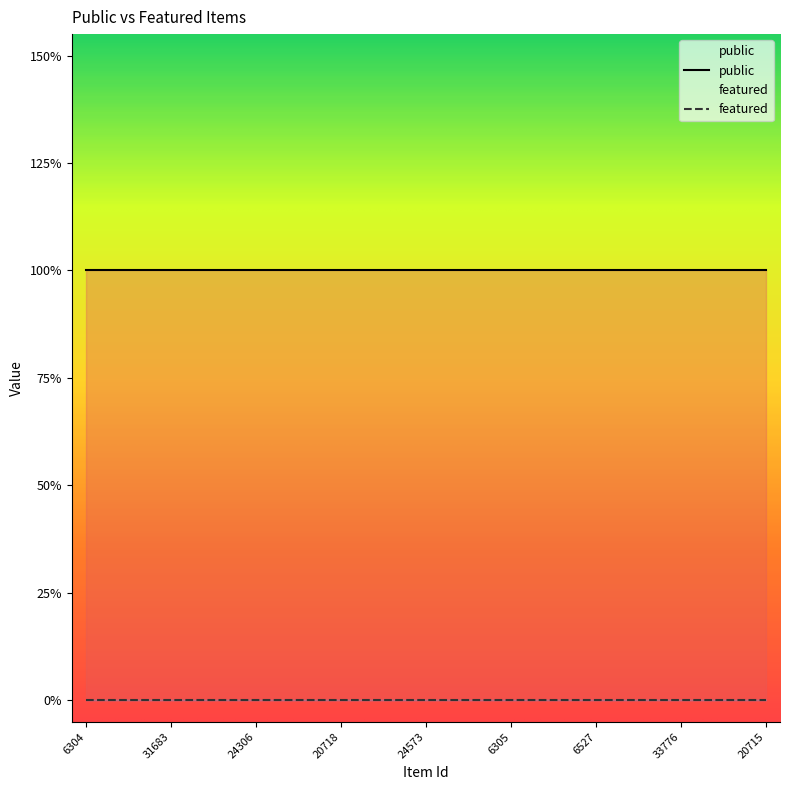

What is the value of the public point at the 23rd from the left?

1